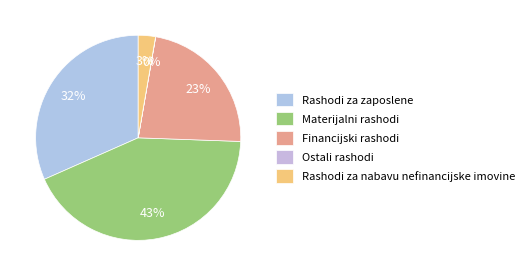

Rank the categories by value from highest to lowest.

Materijalni rashodi, Rashodi za zaposlene, Financijski rashodi, Rashodi za nabavu nefinancijske imovine, Ostali rashodi